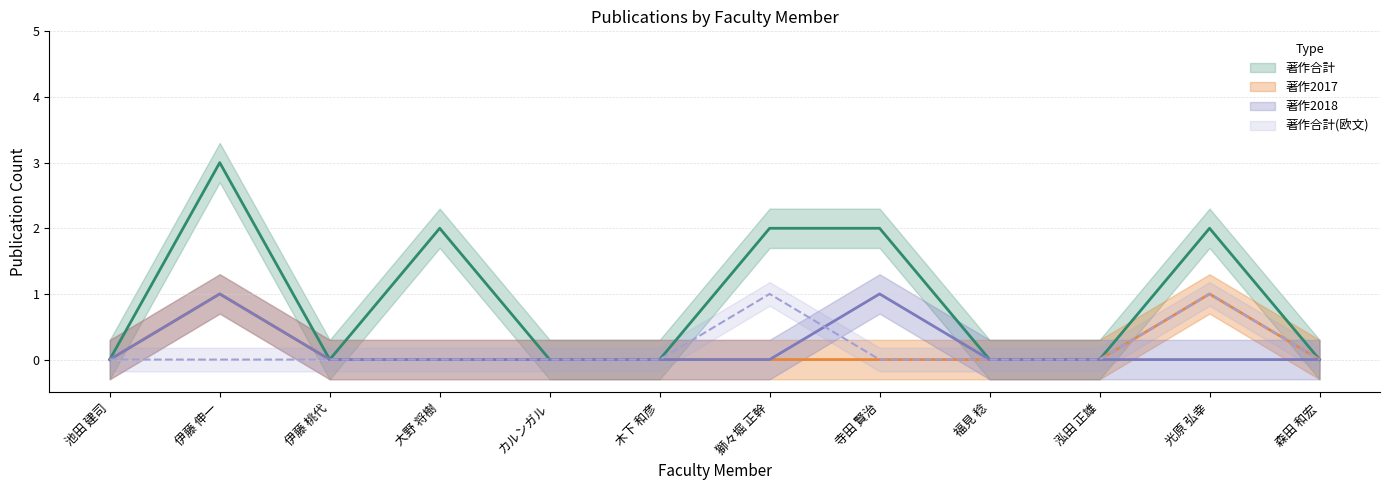

Count the number of data series in this chart.

4